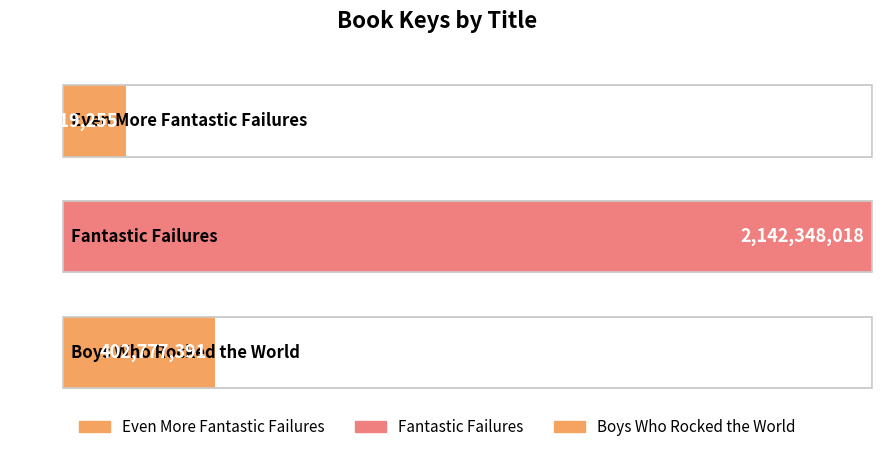

What is the difference between the values at Fantastic Failures and Even More Fantastic Failures?

1975228763